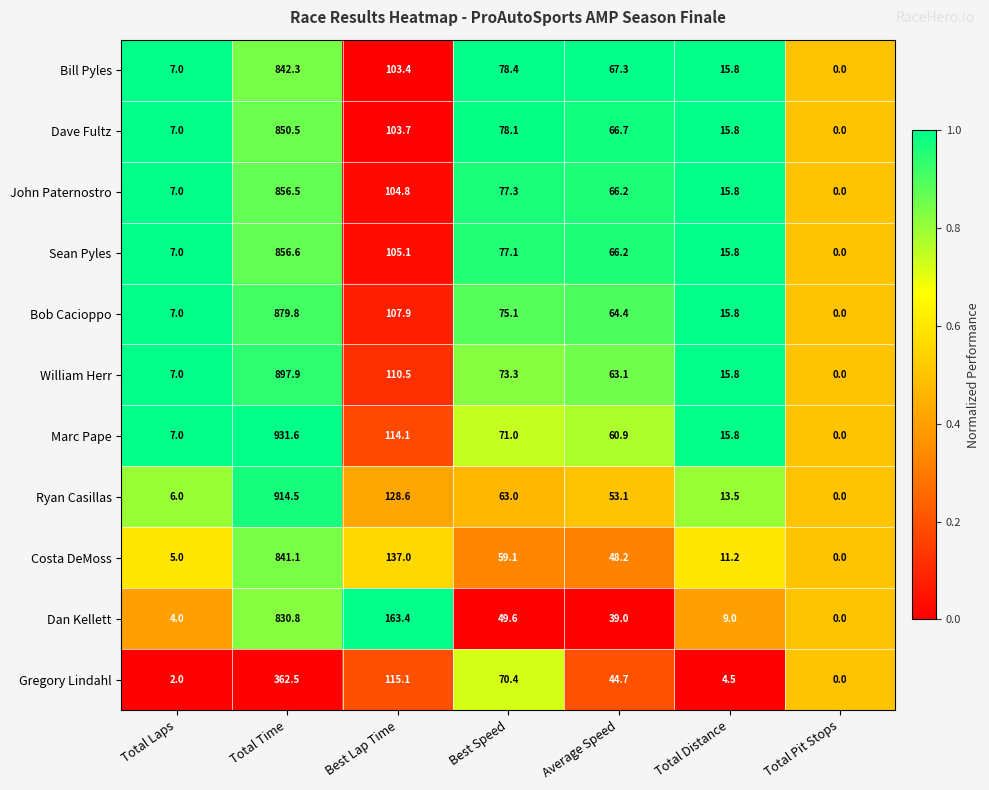

What is the highest value of the William Herr series?

897.9